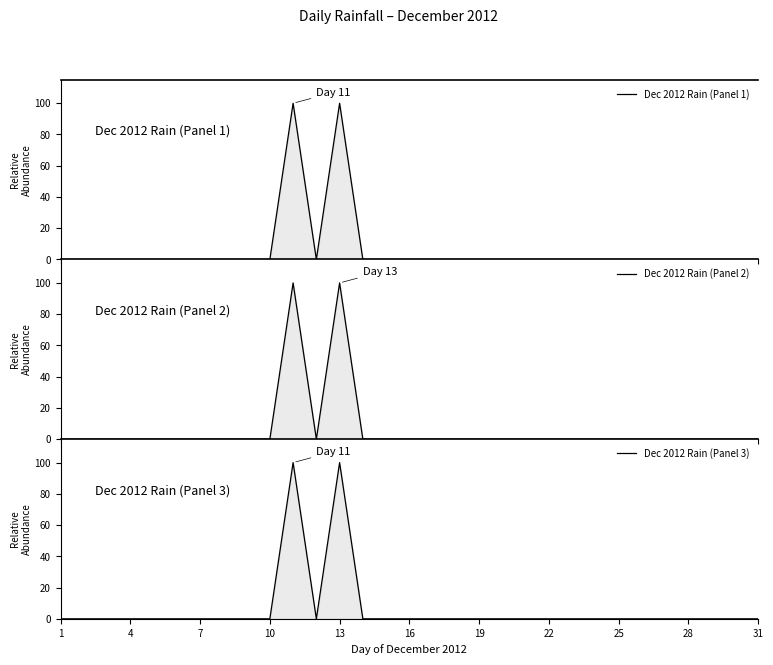

True or false: Dec 2012 Rain (Panel 3) and Dec 2012 Rain (Panel 2) intersect in this chart.

False